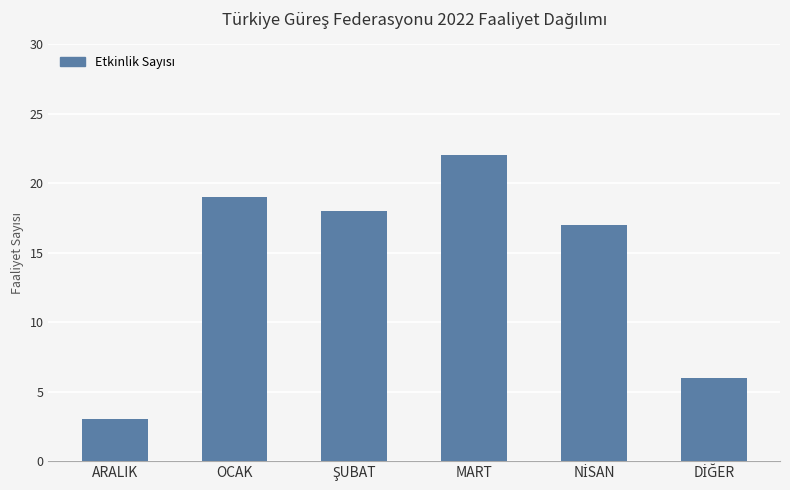

Is it true that the value at ARALIK is 1?

False